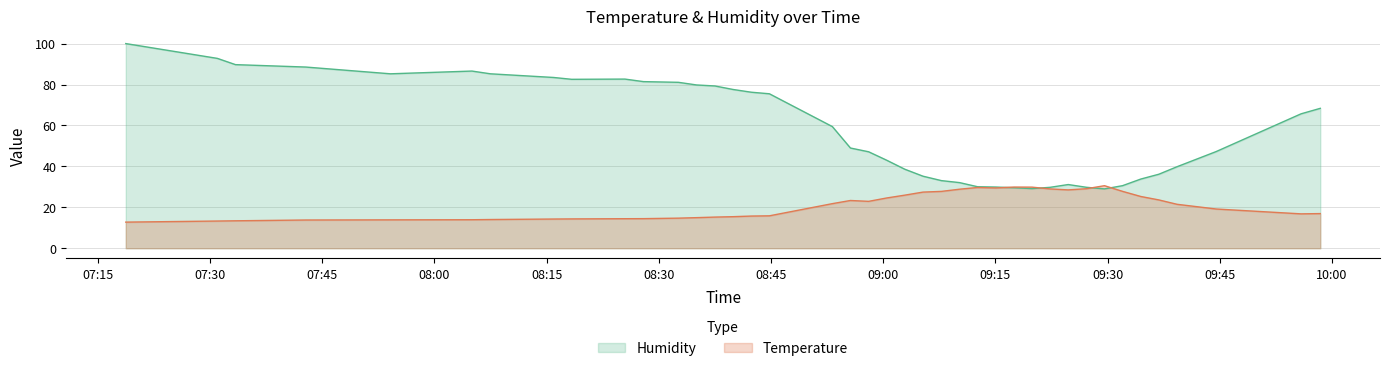

Reading right to left, transcribe all the data shown in this chart.

Temperature: 2023-03-19T09:58:26=16.9	2023-03-19T09:55:52=16.8	2023-03-19T09:44:31=19.2	2023-03-19T09:39:17=21.5	2023-03-19T09:36:51=23.6	2023-03-19T09:34:26=25.3	2023-03-19T09:32:00=27.8	2023-03-19T09:29:35=30.6	2023-03-19T09:27:10=29.1	2023-03-19T09:24:44=28.5	2023-03-19T09:22:19=29.0	2023-03-19T09:19:54=29.9	2023-03-19T09:17:28=29.9	2023-03-19T09:15:03=29.4	2023-03-19T09:12:37=29.7	2023-03-19T09:10:12=28.8	2023-03-19T09:07:47=27.8	2023-03-19T09:05:19=27.4	2023-03-19T09:02:53=25.9	2023-03-19T09:00:28=24.6	2023-03-19T08:58:03=22.9	2023-03-19T08:55:37=23.3	2023-03-19T08:53:12=21.8	2023-03-19T08:44:47=15.8	2023-03-19T08:42:21=15.7	2023-03-19T08:39:55=15.4	2023-03-19T08:37:30=15.2	2023-03-19T08:35:03=14.9	2023-03-19T08:32:37=14.7	2023-03-19T08:27:57=14.5	2023-03-19T08:25:28=14.4	2023-03-19T08:18:21=14.3	2023-03-19T08:15:56=14.3	2023-03-19T08:07:29=14.0	2023-03-19T08:05:01=13.9	2023-03-19T07:54:07=13.9	2023-03-19T07:42:48=13.8	2023-03-19T07:33:24=13.4	2023-03-19T07:30:59=13.3	2023-03-19T07:18:44=12.8
Humidity: 2023-03-19T09:58:26=68.4	2023-03-19T09:55:52=65.7	2023-03-19T09:44:31=47.2	2023-03-19T09:39:17=39.8	2023-03-19T09:36:51=36.2	2023-03-19T09:34:26=33.8	2023-03-19T09:32:00=30.6	2023-03-19T09:29:35=29.0	2023-03-19T09:27:10=29.8	2023-03-19T09:24:44=31.1	2023-03-19T09:22:19=29.8	2023-03-19T09:19:54=29.1	2023-03-19T09:17:28=29.6	2023-03-19T09:15:03=29.9	2023-03-19T09:12:37=30.1	2023-03-19T09:10:12=32.1	2023-03-19T09:07:47=33.0	2023-03-19T09:05:19=35.2	2023-03-19T09:02:53=38.6	2023-03-19T09:00:28=43.0	2023-03-19T08:58:03=47.1	2023-03-19T08:55:37=49.0	2023-03-19T08:53:12=59.4	2023-03-19T08:44:47=75.5	2023-03-19T08:42:21=76.2	2023-03-19T08:39:55=77.6	2023-03-19T08:37:30=79.3	2023-03-19T08:35:03=79.8	2023-03-19T08:32:37=81.1	2023-03-19T08:27:57=81.4	2023-03-19T08:25:28=82.7	2023-03-19T08:18:21=82.5	2023-03-19T08:15:56=83.4	2023-03-19T08:07:29=85.2	2023-03-19T08:05:01=86.6	2023-03-19T07:54:07=85.2	2023-03-19T07:42:48=88.5	2023-03-19T07:33:24=89.7	2023-03-19T07:30:59=92.8	2023-03-19T07:18:44=100.0